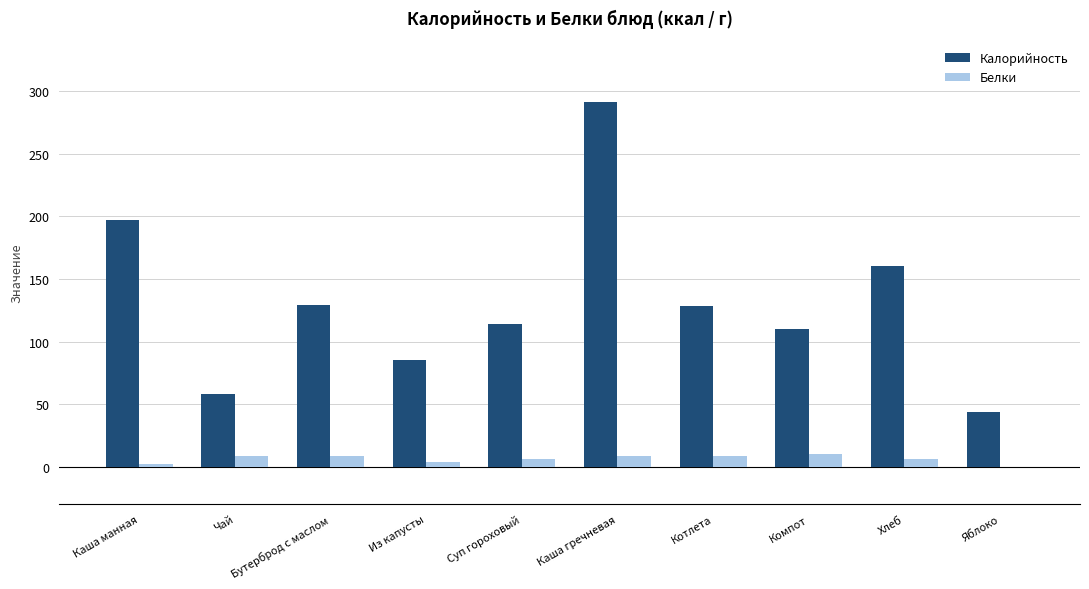

What is the highest value of the Белки series?

10